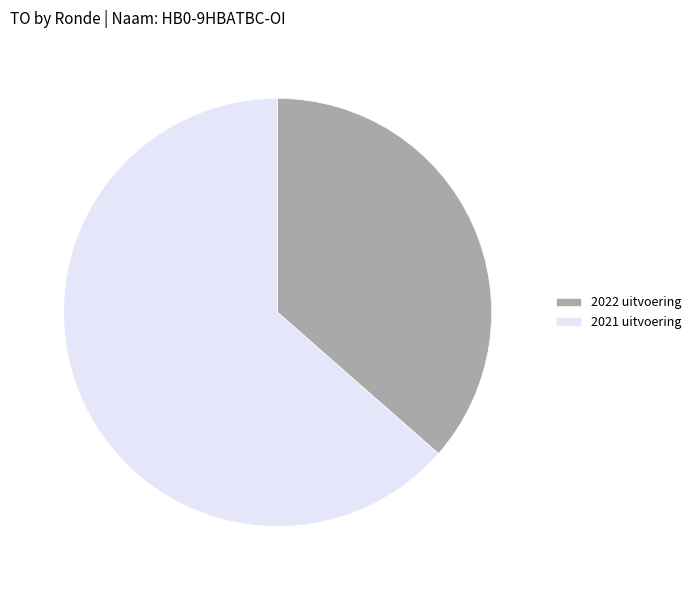

Which slice is the smallest?

2022 uitvoering